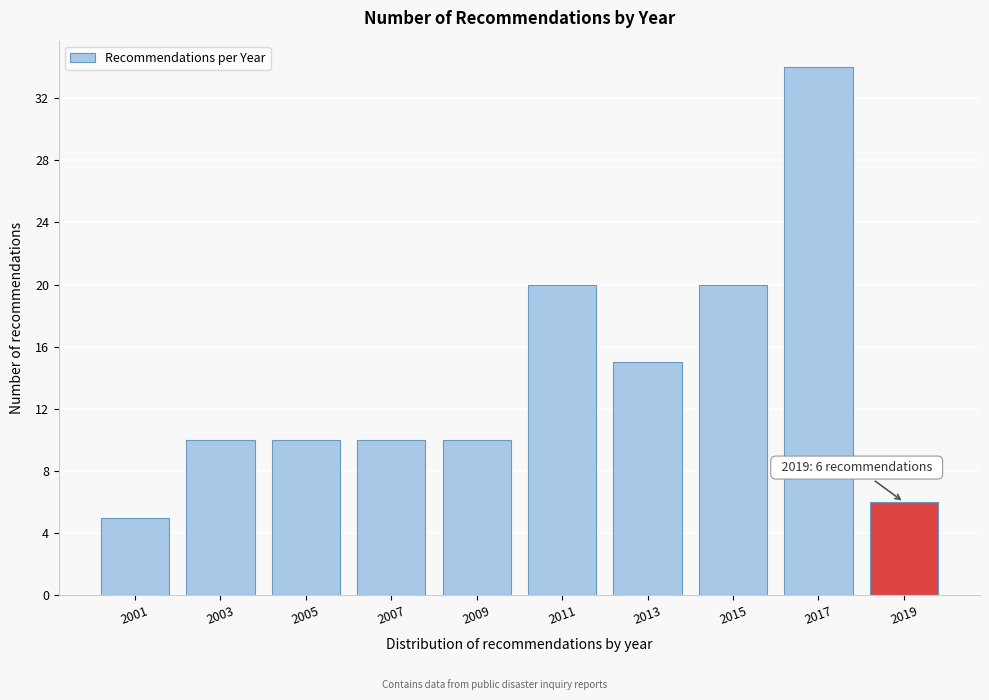

Reading right to left, list all the values displayed in this chart.

2019=6	2017=34	2015=20	2013=15	2011=20	2009=10	2007=10	2005=10	2003=10	2001=5